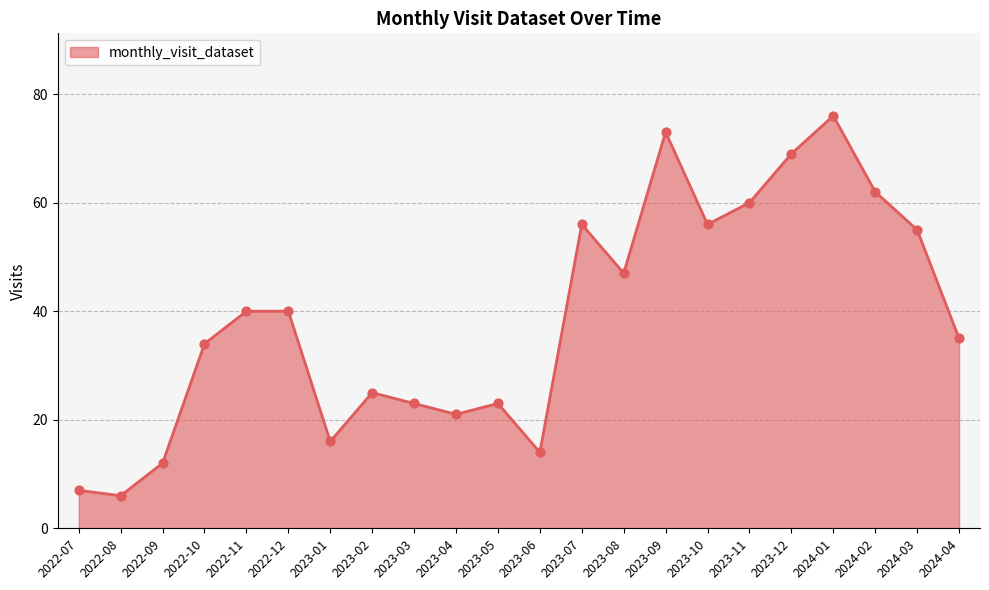

Between 2023-07 and 2022-11, which is larger?

2023-07